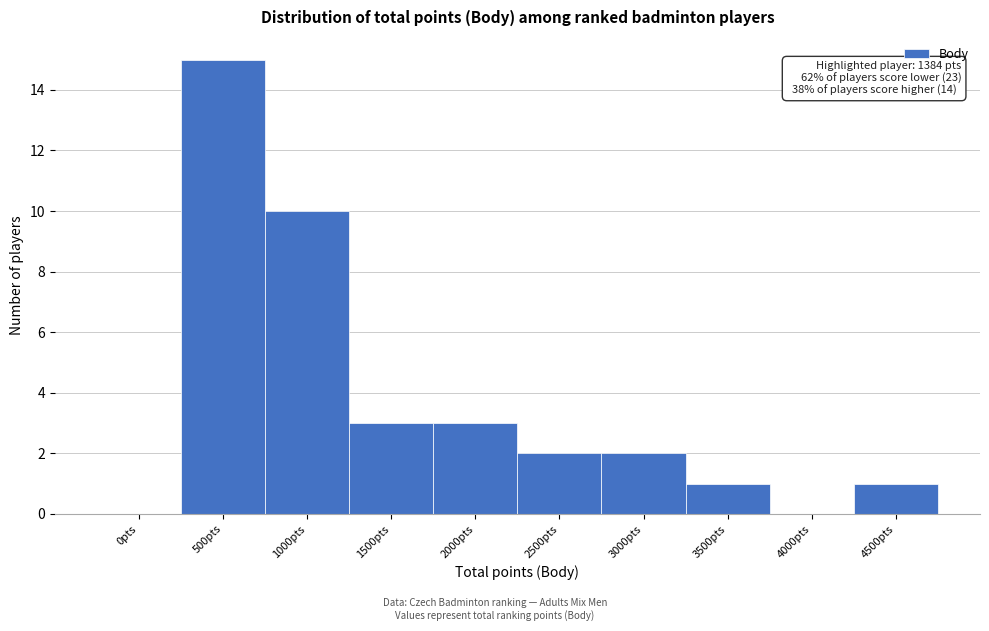

Reading left to right, list all the values displayed in this chart.

0pts=0	500pts=15	1000pts=10	1500pts=3	2000pts=3	2500pts=2	3000pts=2	3500pts=1	4000pts=0	4500pts=1